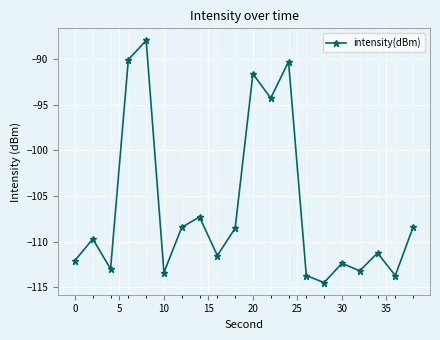

What is the difference between the maximum and minimum values?

26.5